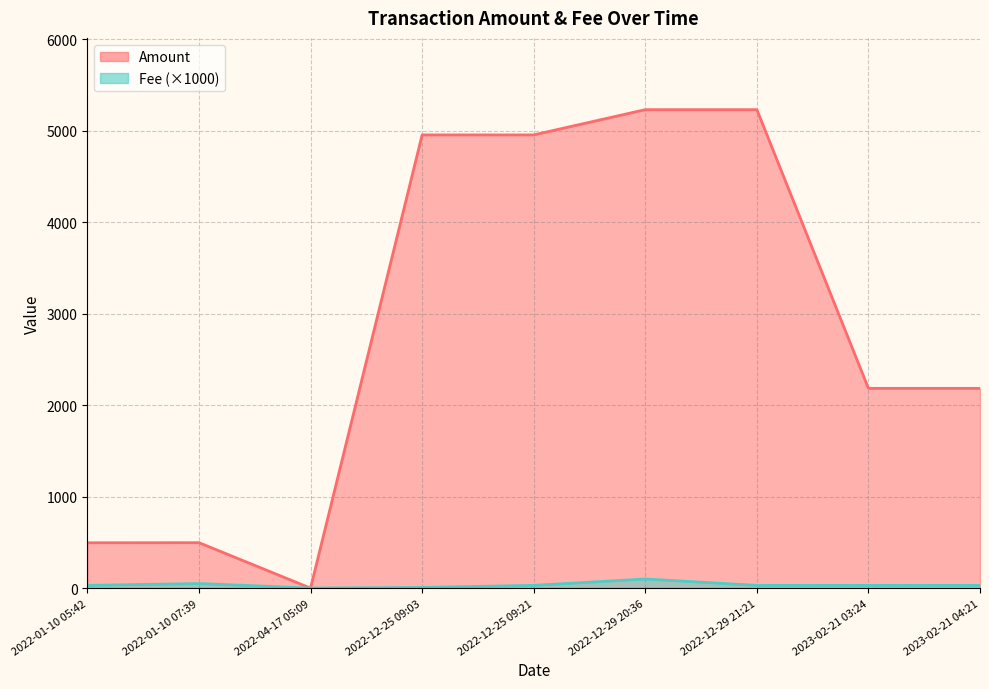

Which series has the largest total across all categories?

Amount